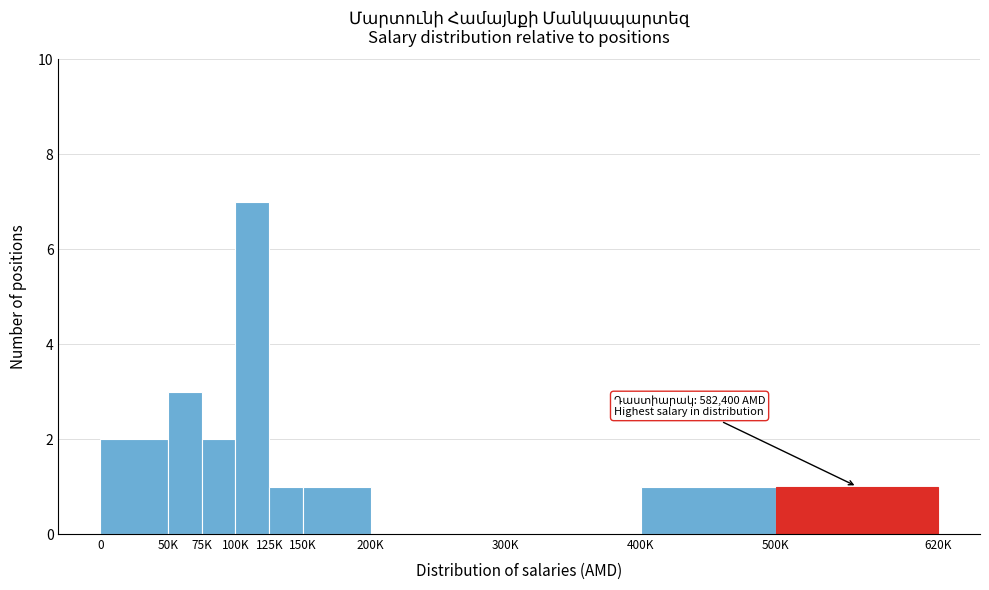

Reading left to right, what are all the values shown in this chart?

0=2	50K=3	75K=2	100K=7	125K=1	150K=1	200K=0	300K=0	400K=1	500K=1